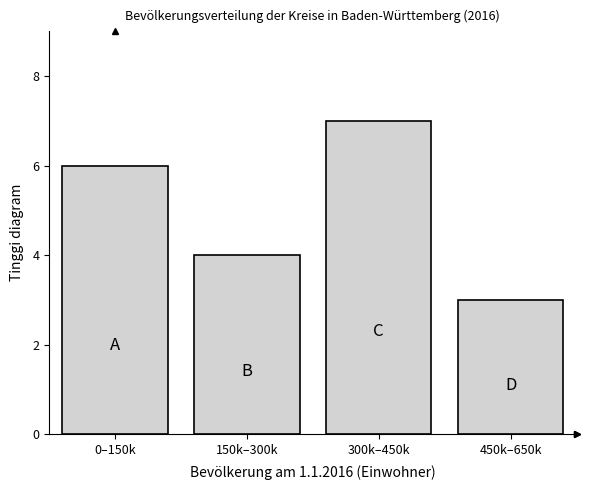

Reading left to right, transcribe all the data shown in this chart.

0–150k=6	150k–300k=4	300k–450k=7	450k–650k=3